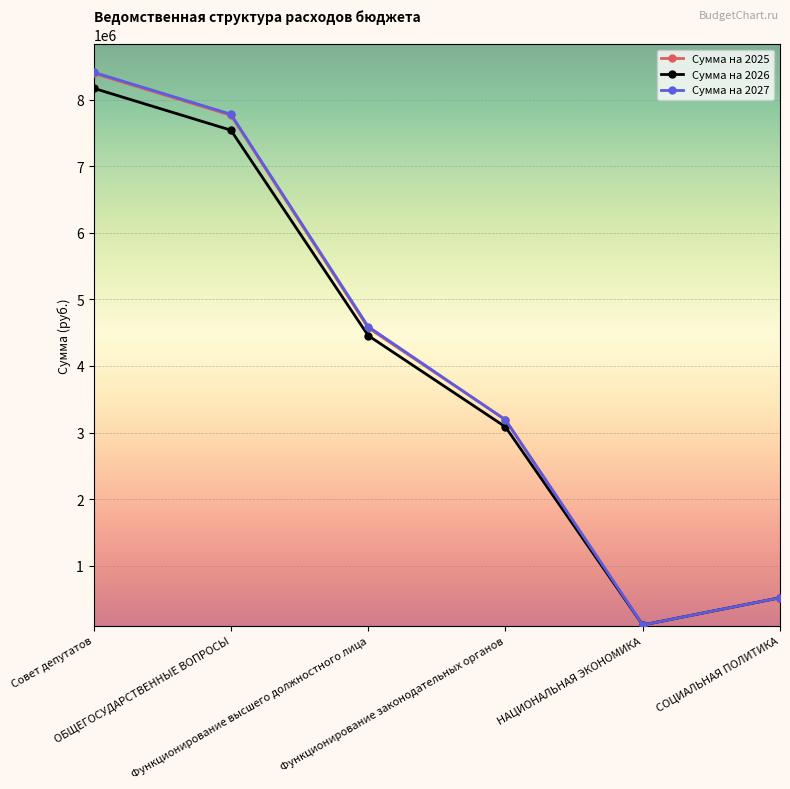

Reading left to right, extract all data points from this chart.

Сумма на 2025: 8394548.4	7765329.2	4571422.8	3193906.5	110322.0	518897.2
Сумма на 2026: 8170003.4	7540784.2	4456336.1	3084448.1	110322.0	518897.2
Сумма на 2027: 8410003.4	7780784.2	4591336.1	3189448.1	110322.0	518897.2